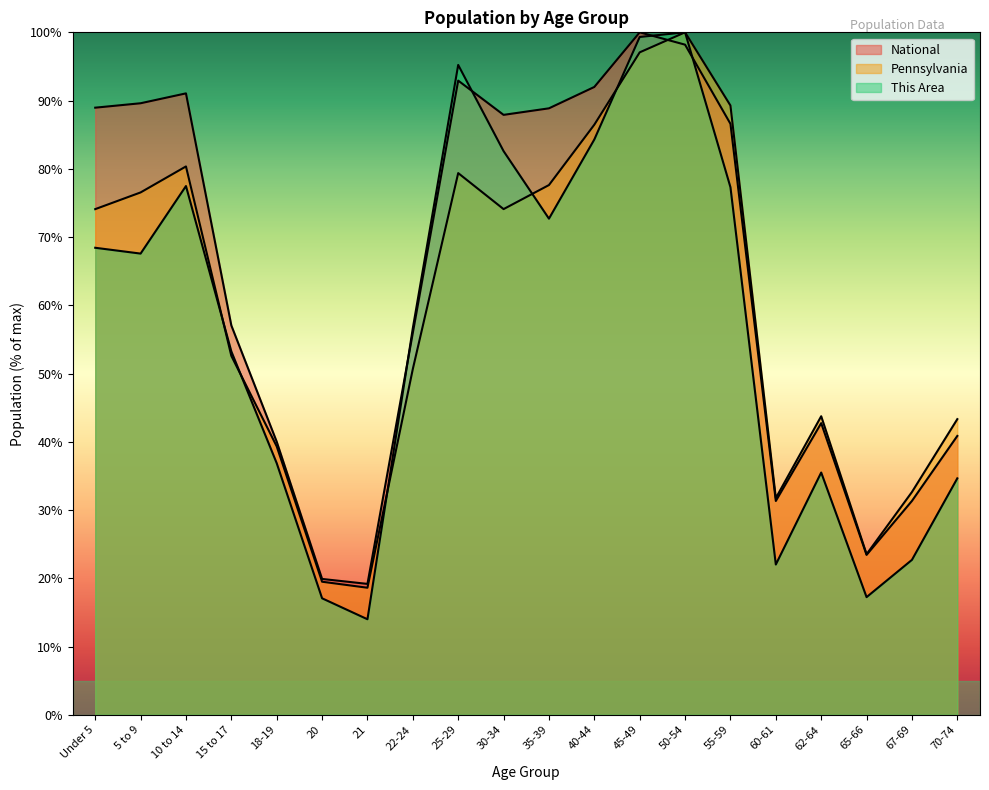

At which category is the sum across all series the highest?

50-54